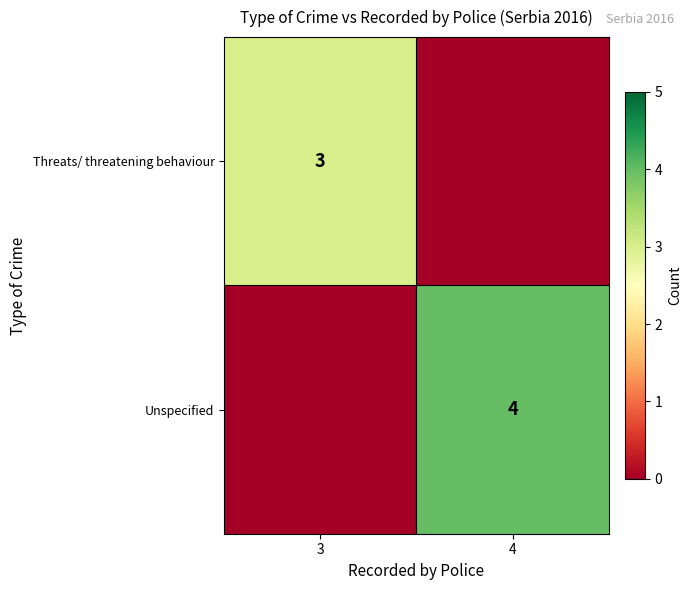

True or false: Unspecified has a value of 5 at 4.

False